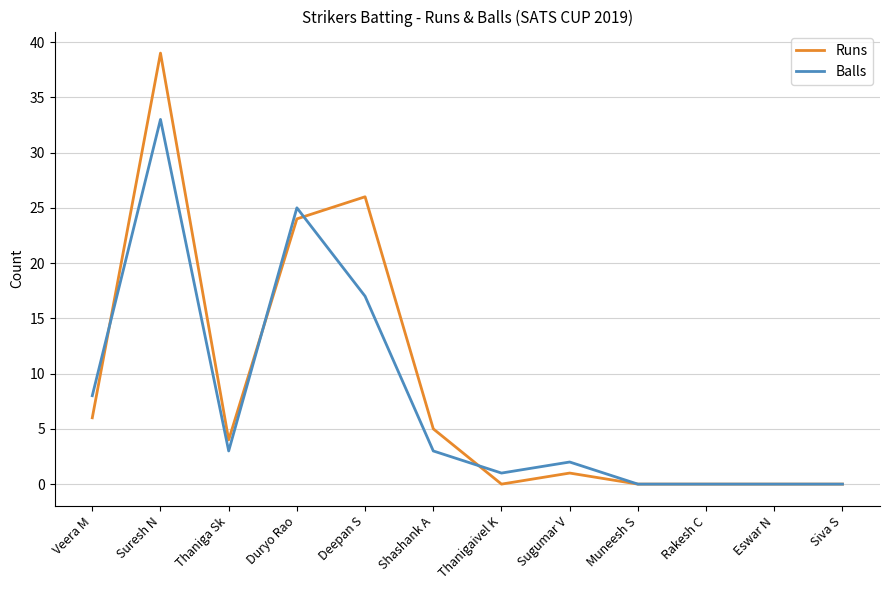

Where is Balls nearest to the value 16?

Deepan S